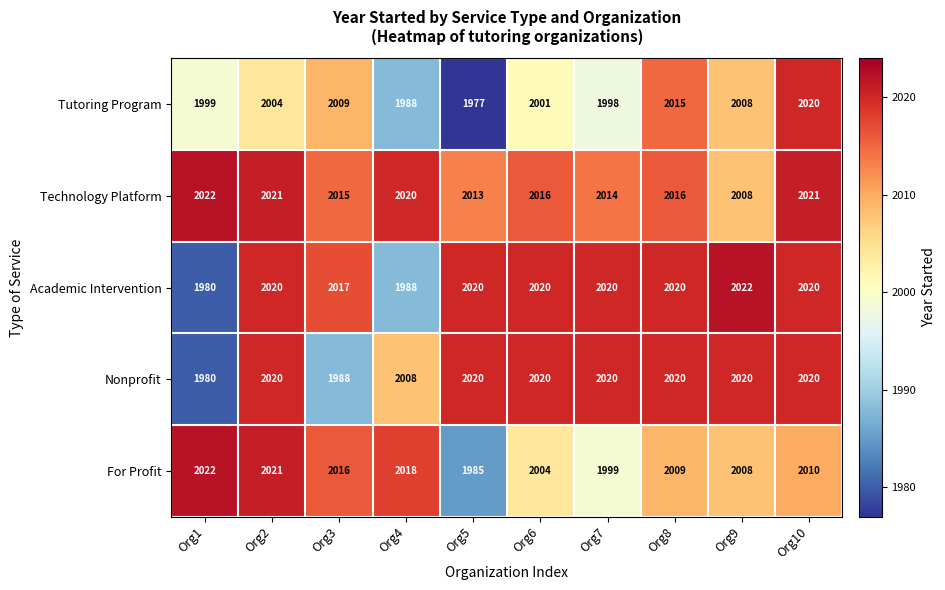

At which category is the sum across all series the highest?

Org10